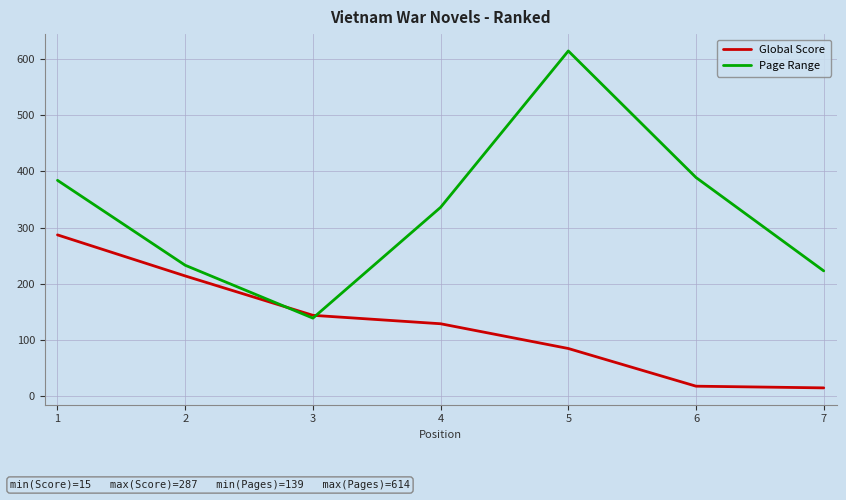

Reading right to left, list all the values displayed in this chart.

Global Score: 15	18	85	129	144	214	287
Page Range: 223	389	614	336	139	233	384